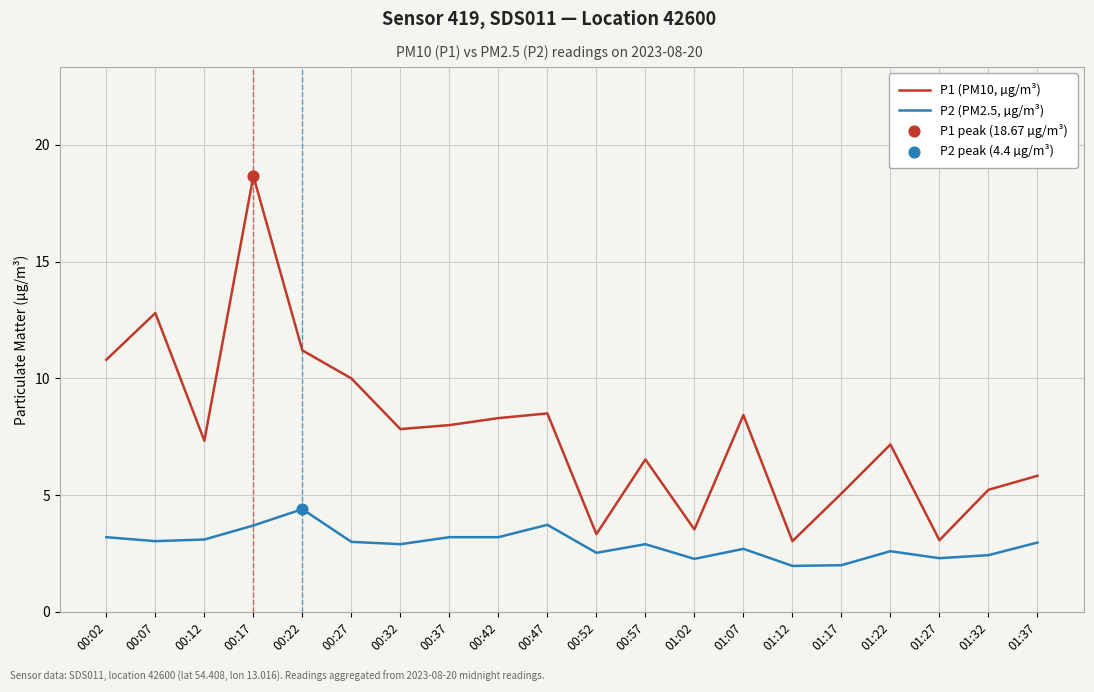

Is the value of P1 (PM10, µg/m³) at 00:12 greater than the value of P2 (PM2.5, µg/m³) at 00:02?

Yes